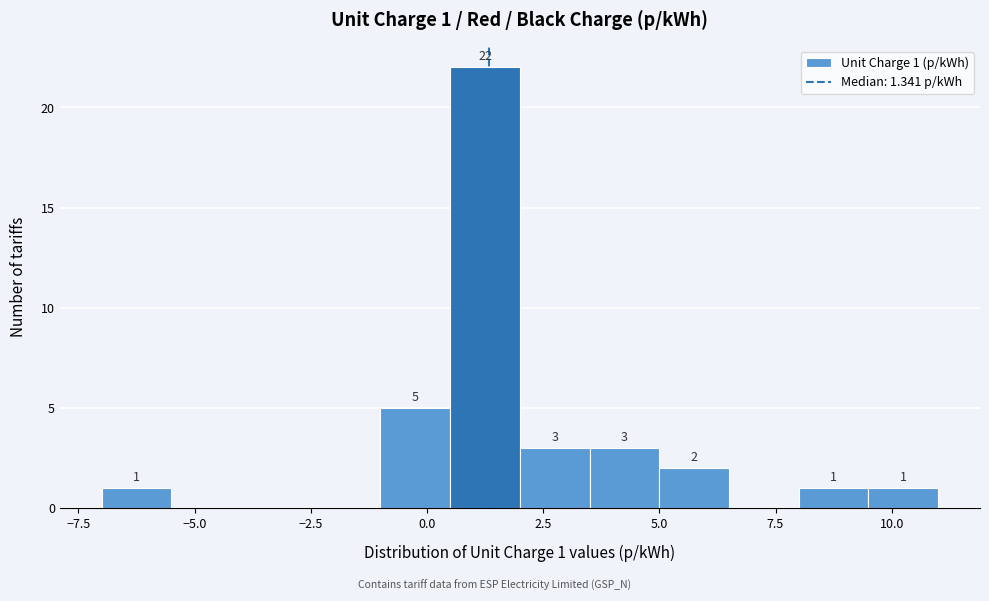

Around what value on the x-axis is the tallest bar? Give the approximate position of its centre, as read against the axis.

1.5